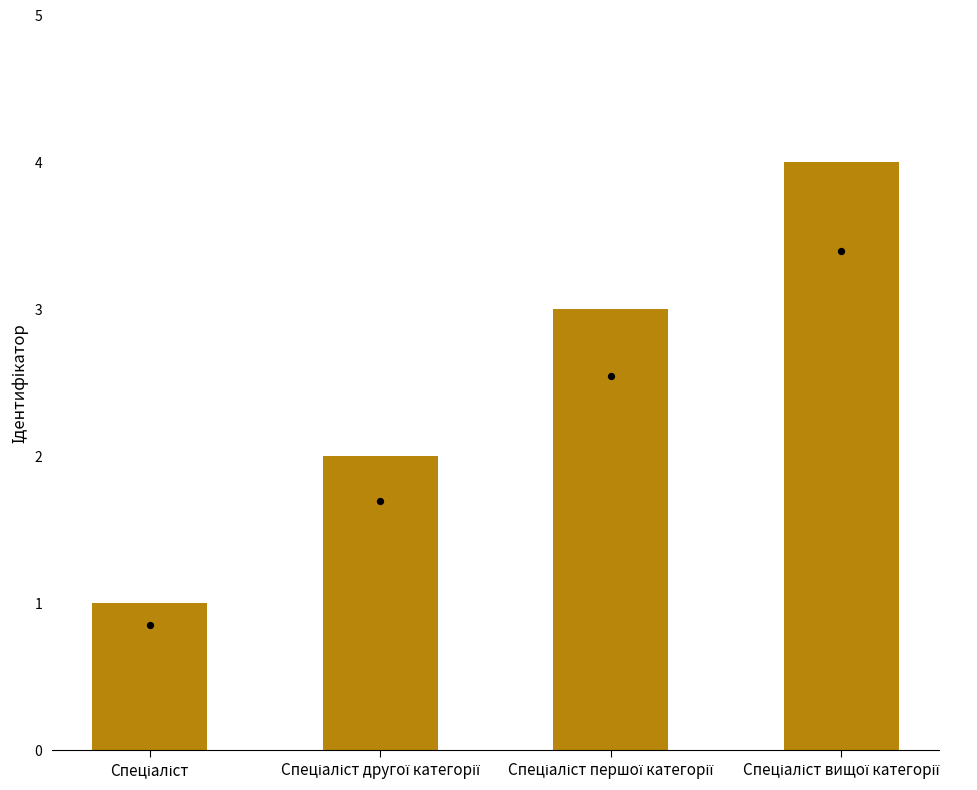

What is the change in value from Спеціаліст to Спеціаліст другої категорії?

+1